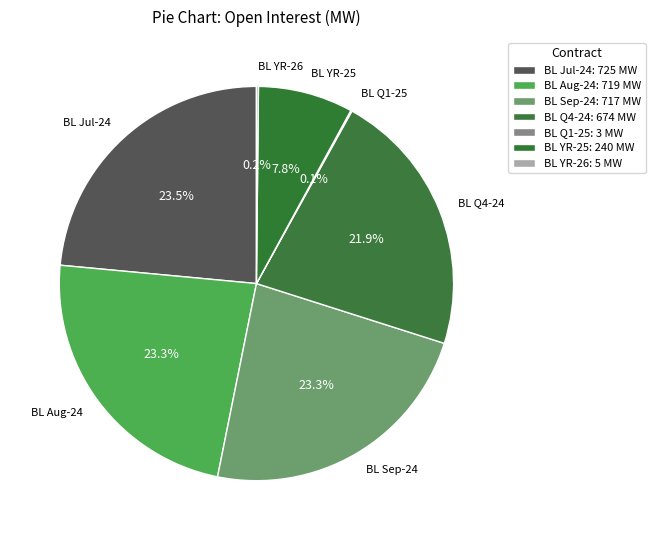

What percentage is NOT represented by BL YR-25?

92.2%